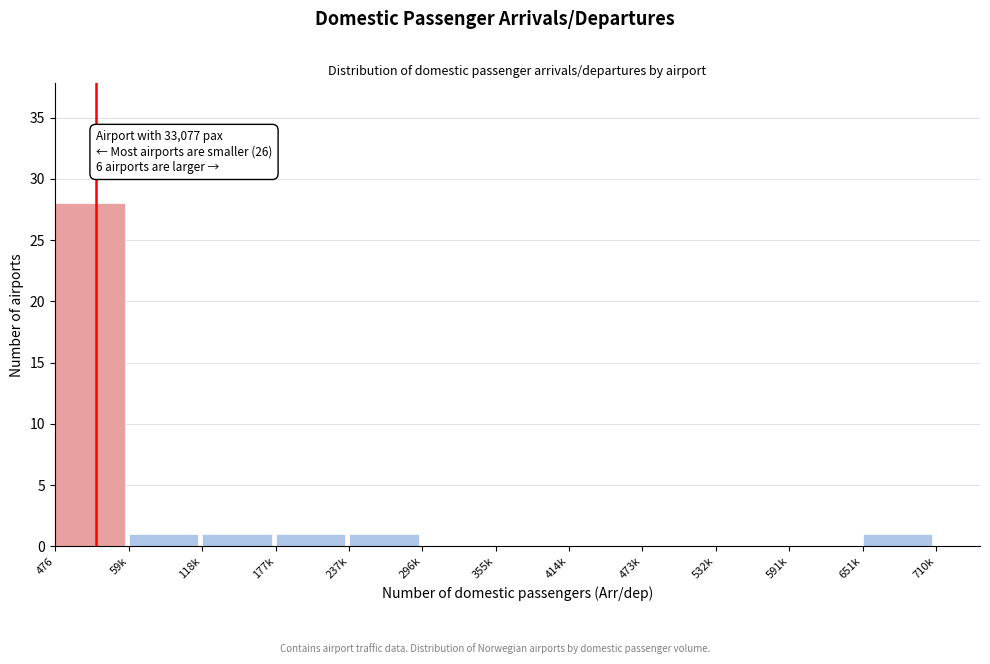

Reading left to right, transcribe all the data shown in this chart.

476=28	59k=1	118k=1	177k=1	237k=1	296k=0	355k=0	414k=0	473k=0	532k=0	591k=0	651k=1